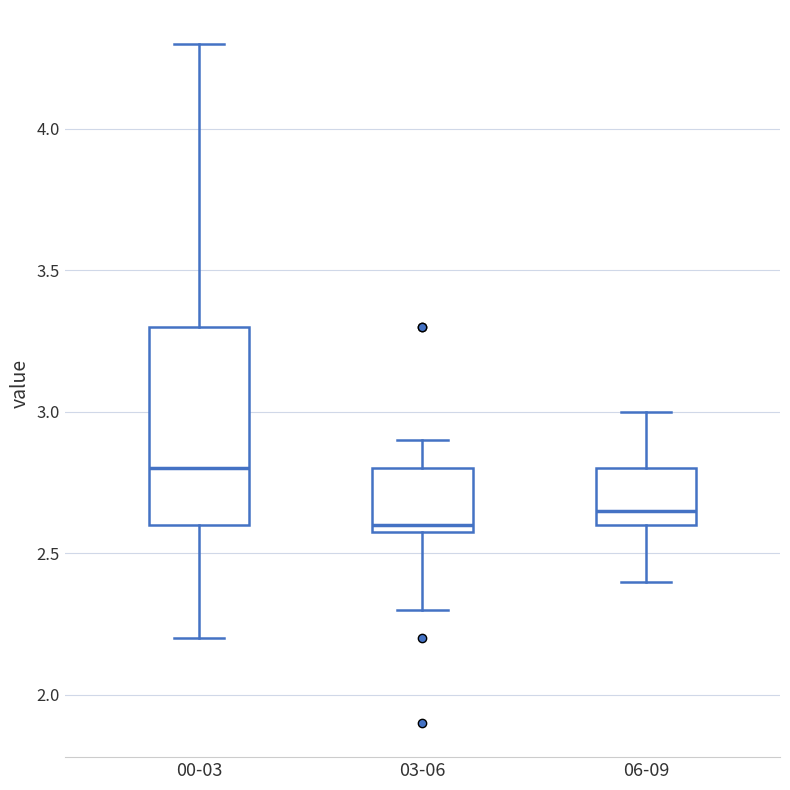

Which box's median line is the lowest?

03-06